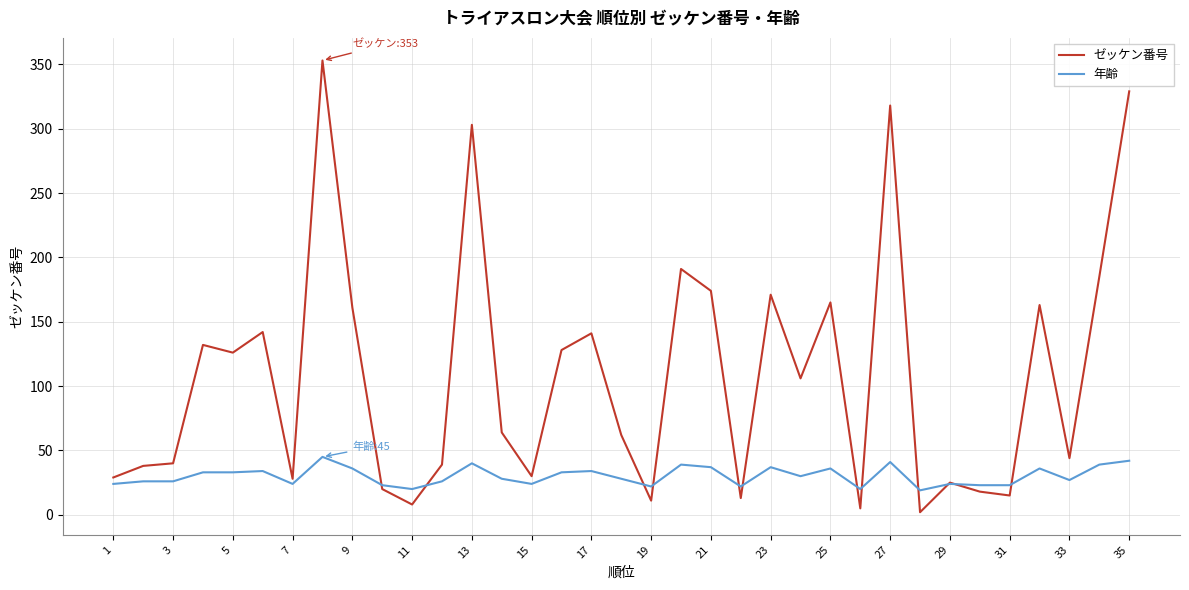

Is this an area chart (filled region under the line)?

No